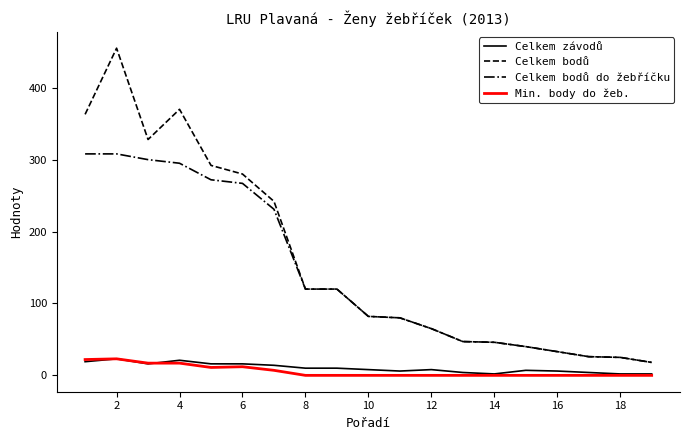

Which series has the largest range (max minus min)?

Celkem bodů